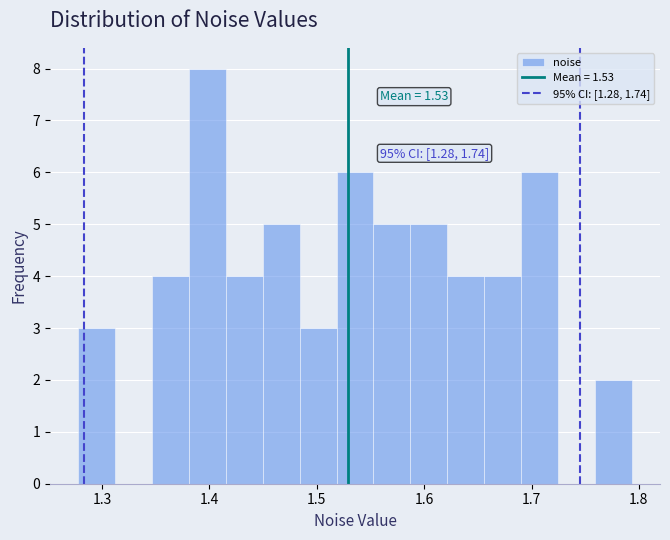

Read against the x-axis, roughly where is the centre of the tallest bar?

1.40